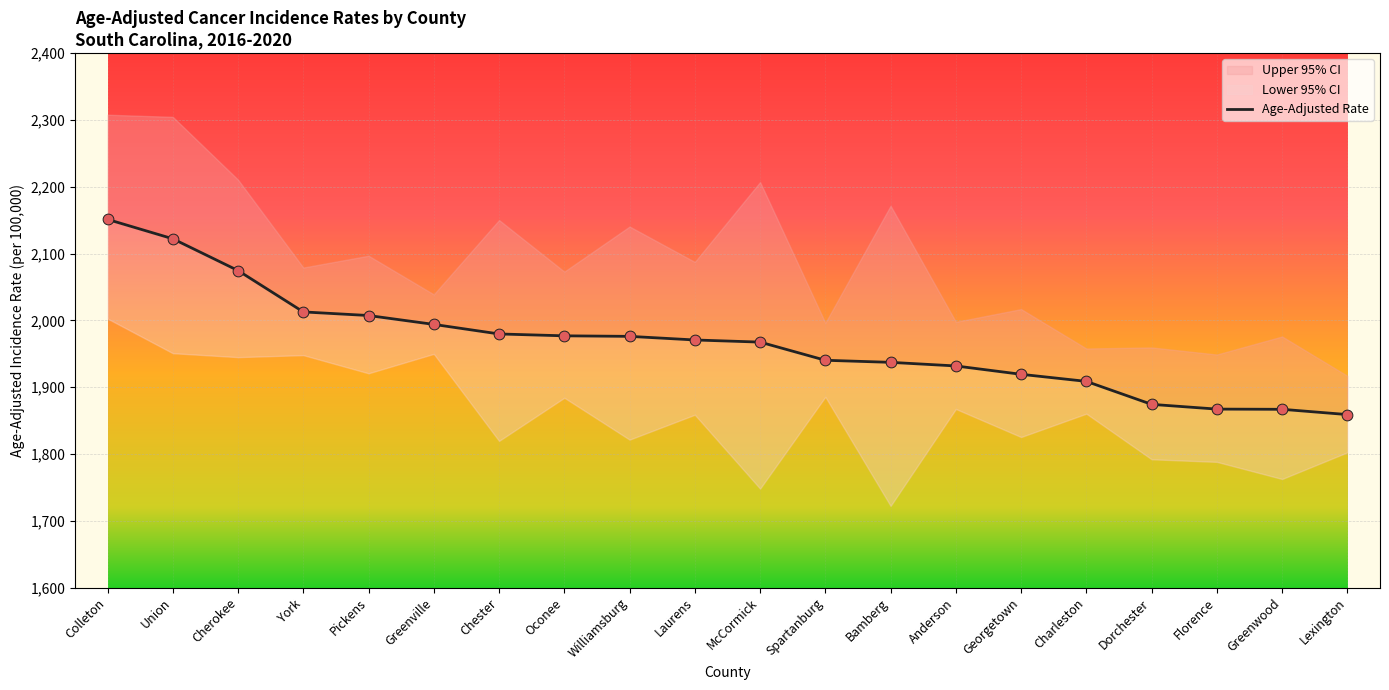

What is the change in value from Charleston to Dorchester?

-34.4